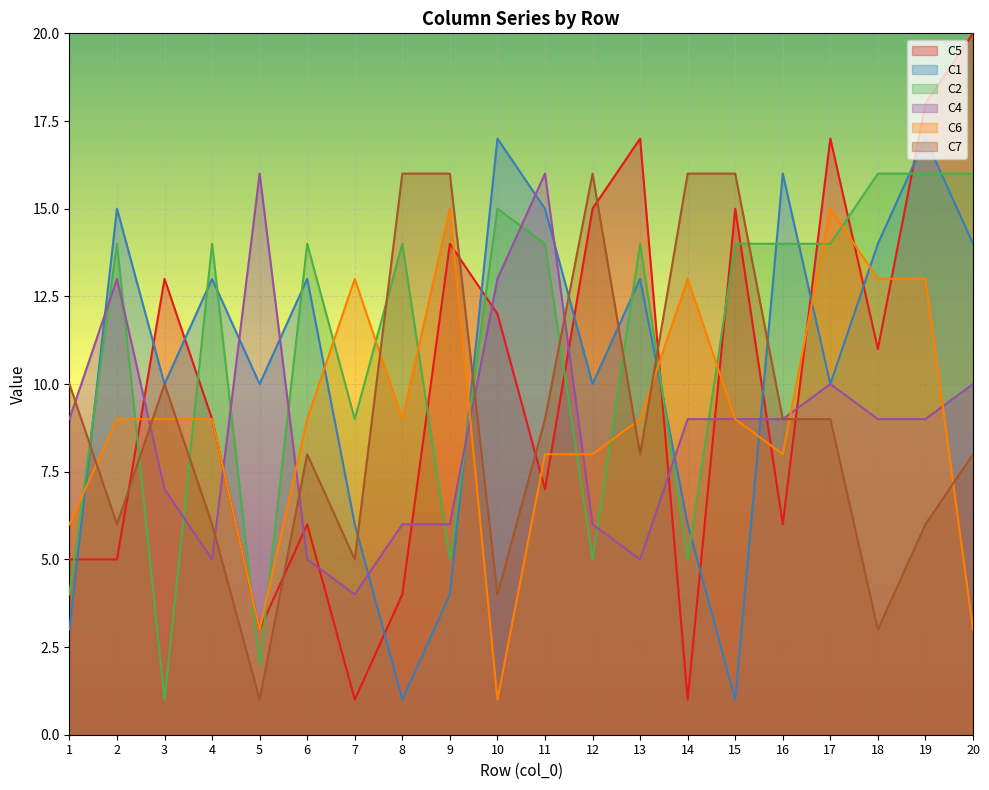

At which label does C1 first exceed 13?

2